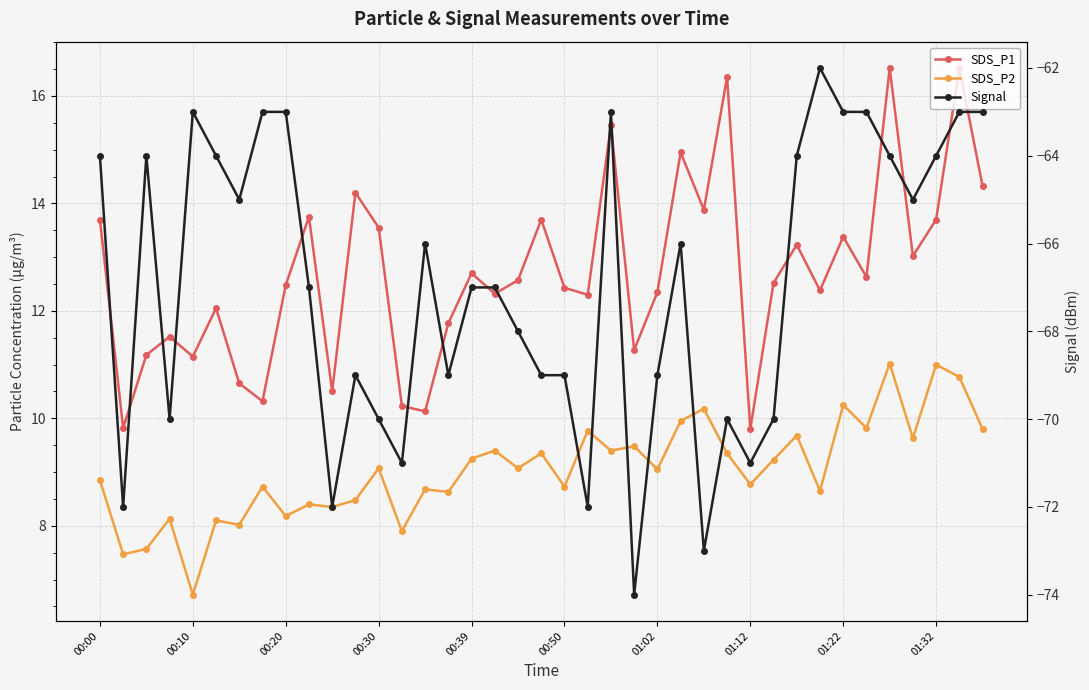

True or false: SDS_P1 and SDS_P2 intersect in this chart.

False